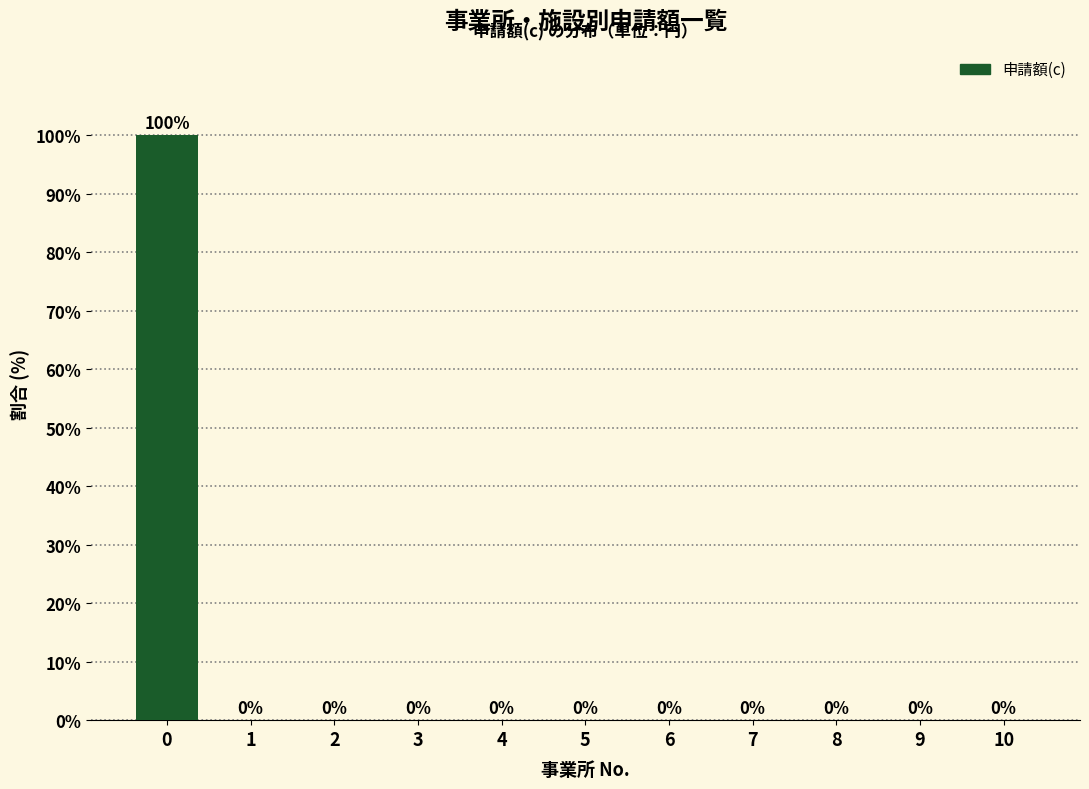

Reading left to right, extract all data points from this chart.

0=100	1=0	2=0	3=0	4=0	5=0	6=0	7=0	8=0	9=0	10=0